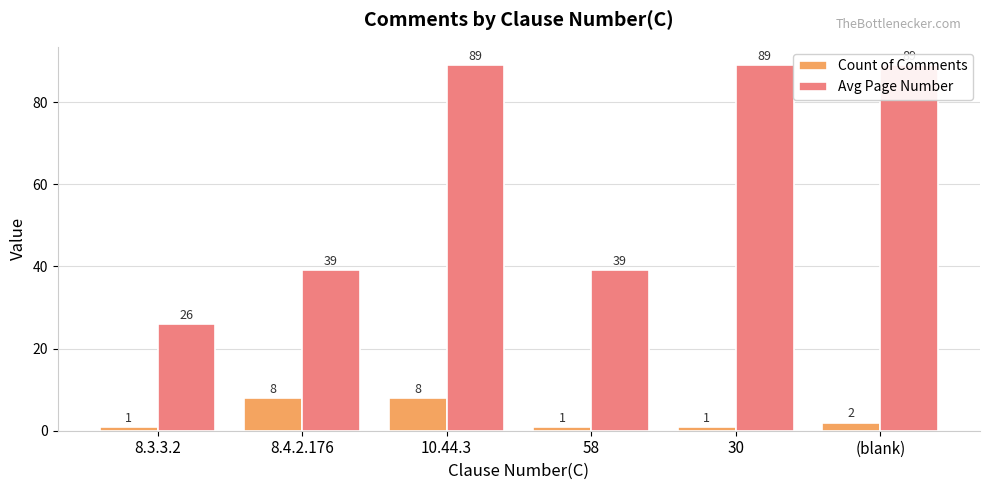

At which category is the sum across all series the highest?

10.44.3